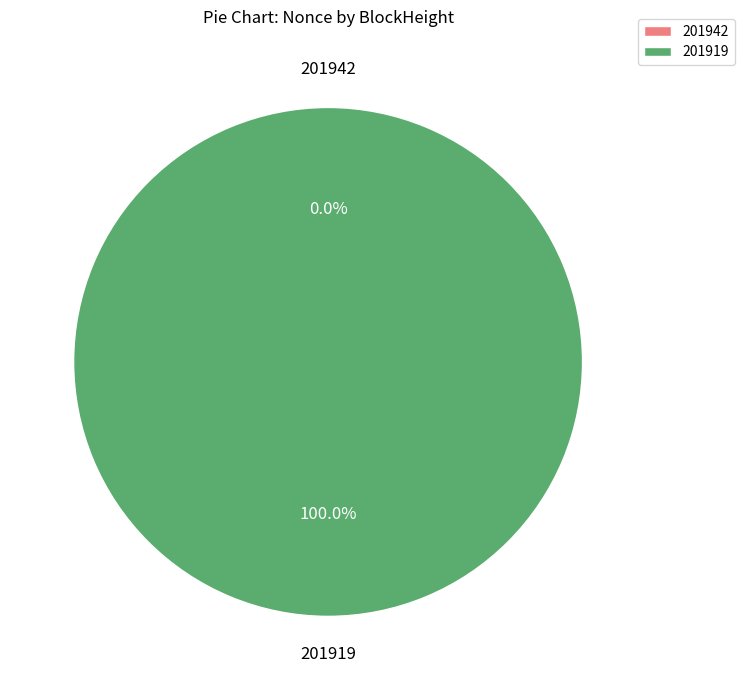

What percentage is the 201919 slice, to the nearest percent?

100%